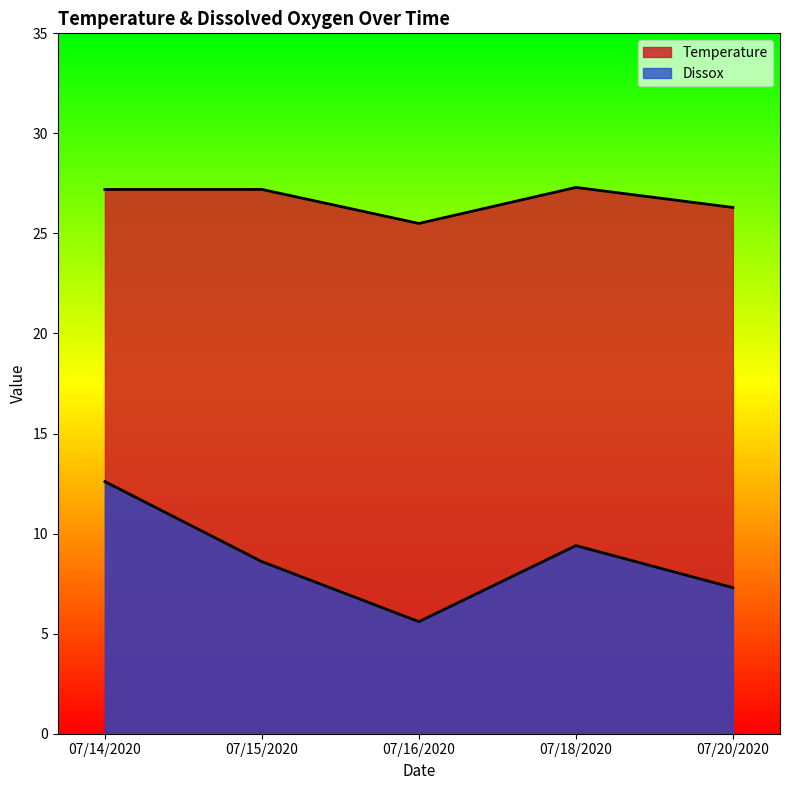

What are all the series names shown in the legend?

Temperature, Dissox